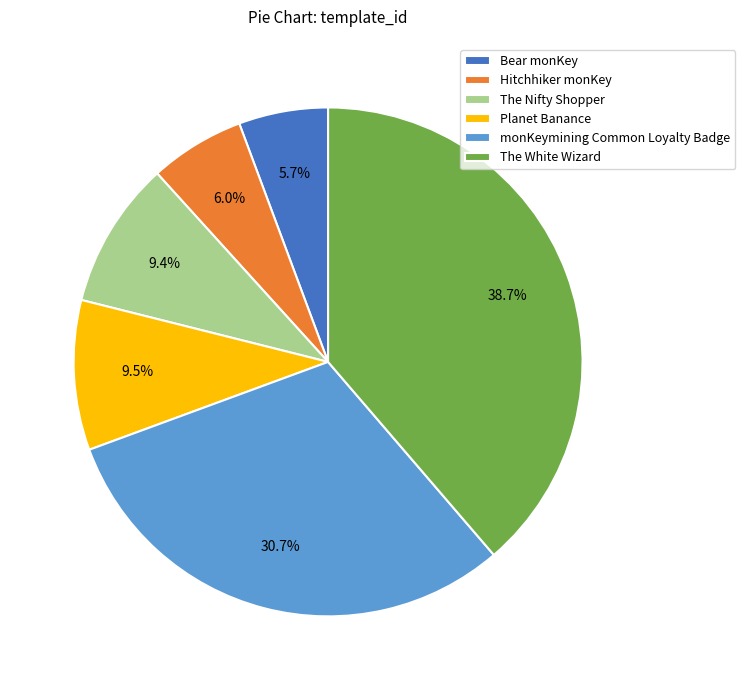

Between The White Wizard and monKeymining Common Loyalty Badge, which is larger?

The White Wizard